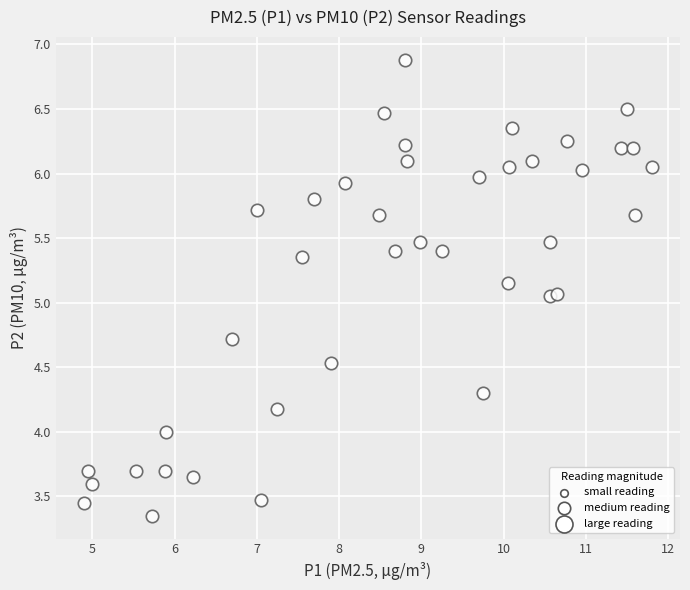

What is the range of X values (max minus min)?

6.9